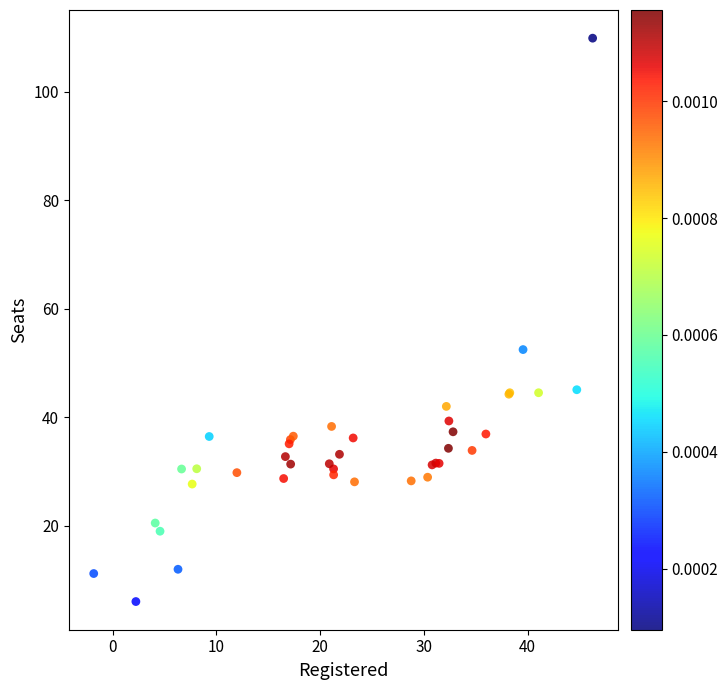

What Y value in the scatter plot is closest to 57?

52.5